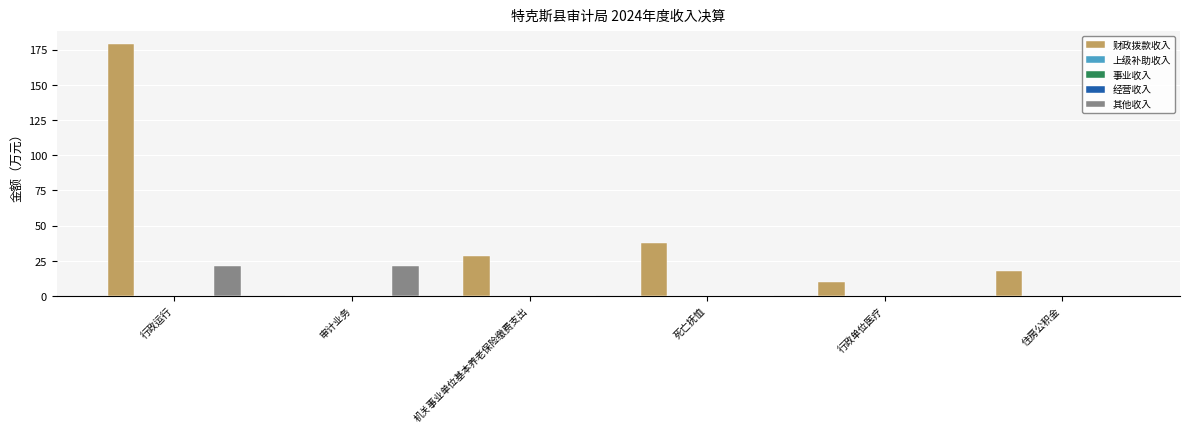

Where does the 财政拨款收入 series first go above 28?

行政运行